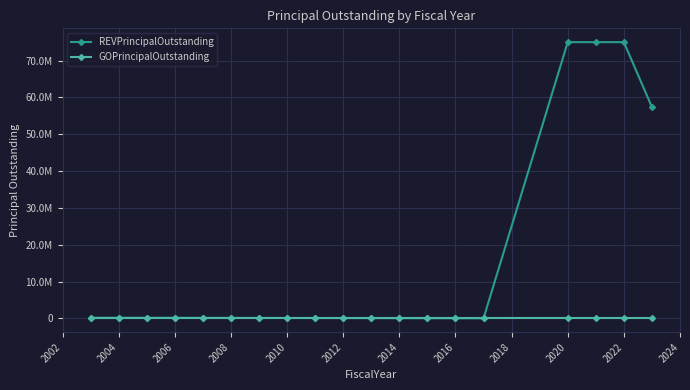

Does the chart have visible grid lines?

Yes